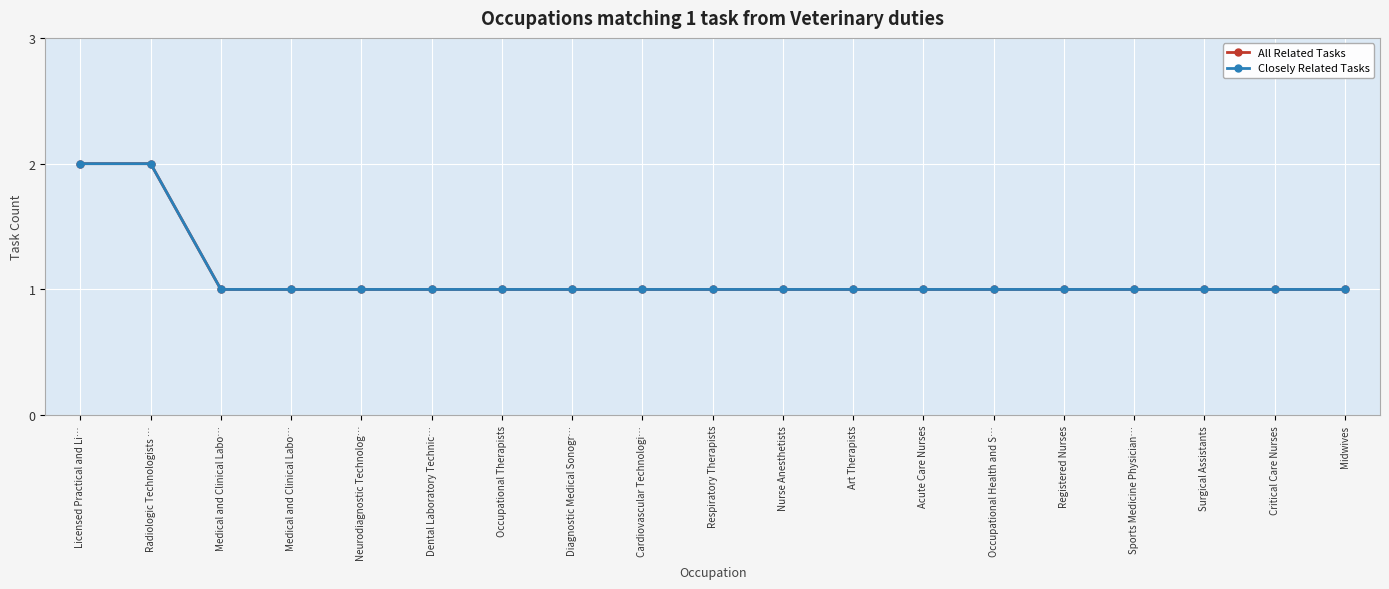

Rank the series by their maximum value, from lowest to highest.

All Related Tasks, Closely Related Tasks